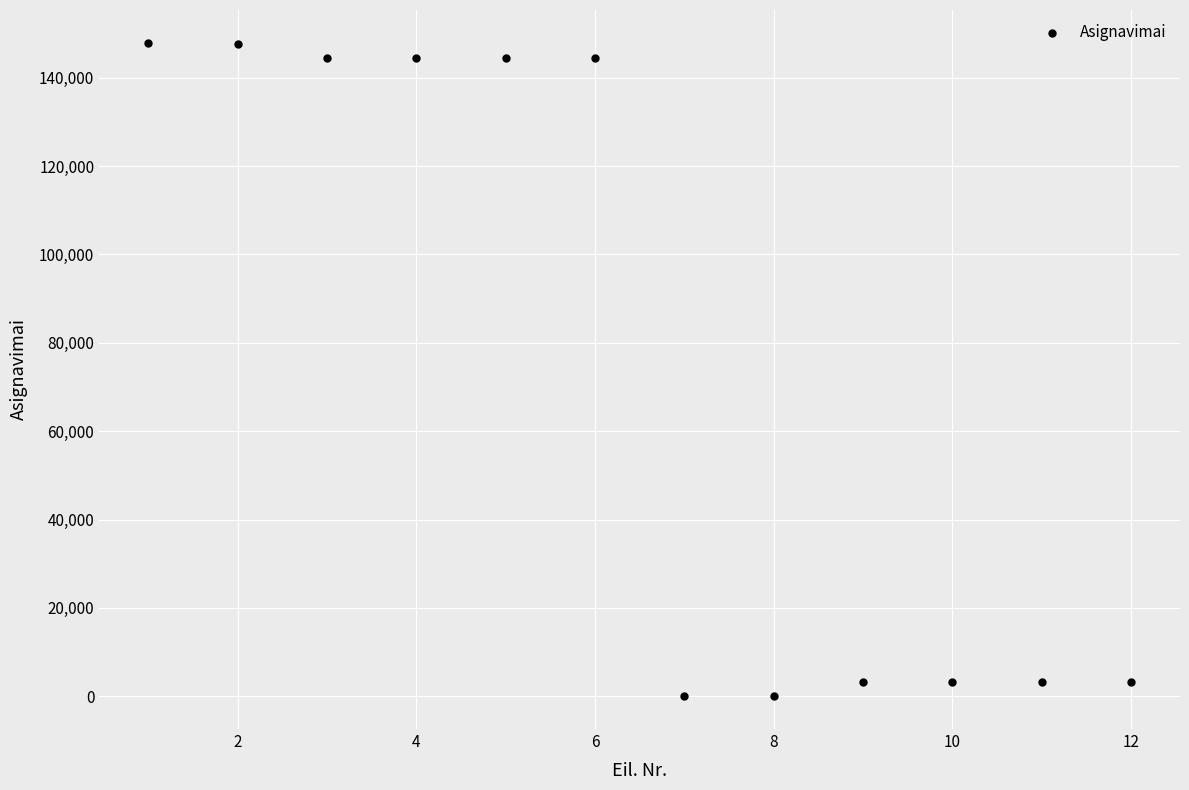

What is the average X value?

6